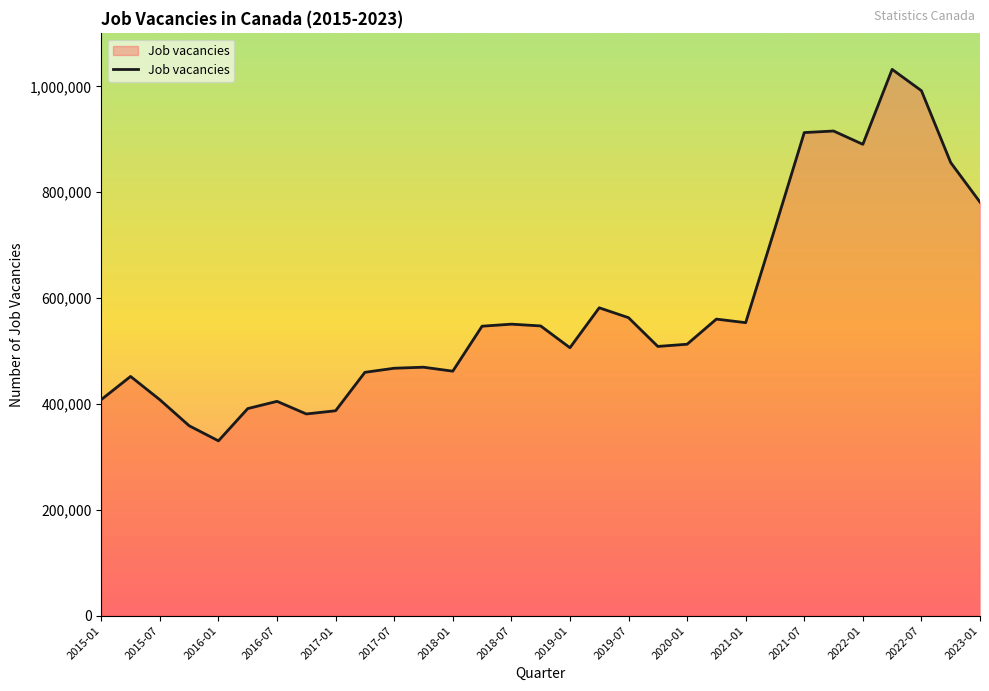

How many values are below 512760?

15